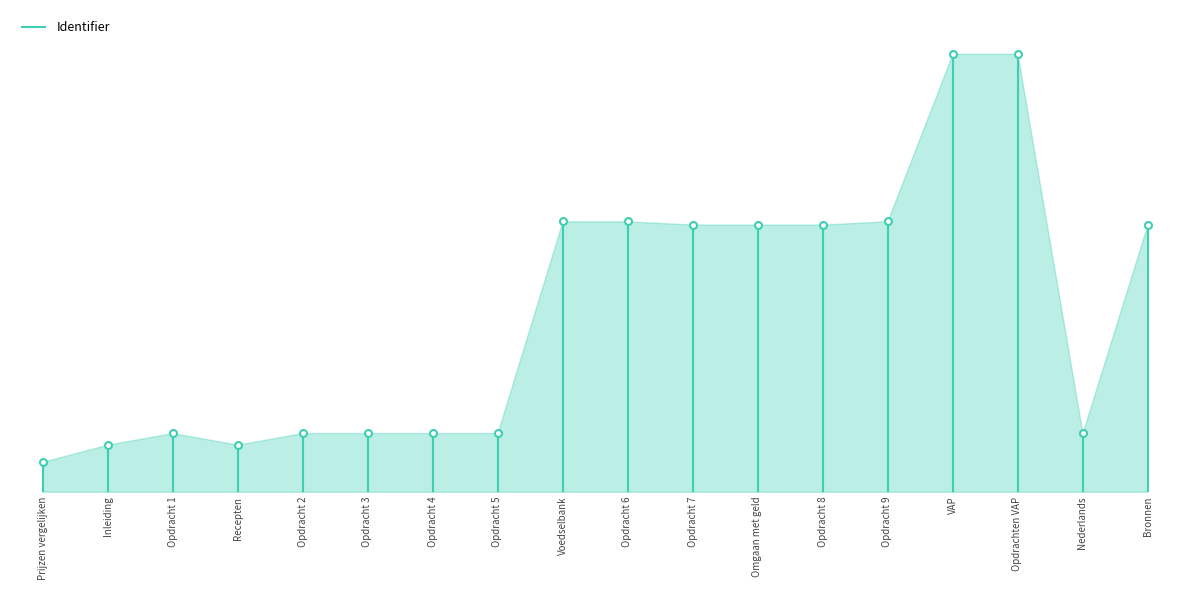

The chart shows a value of 27271 at Prijzen vergelijken. True or false?

True